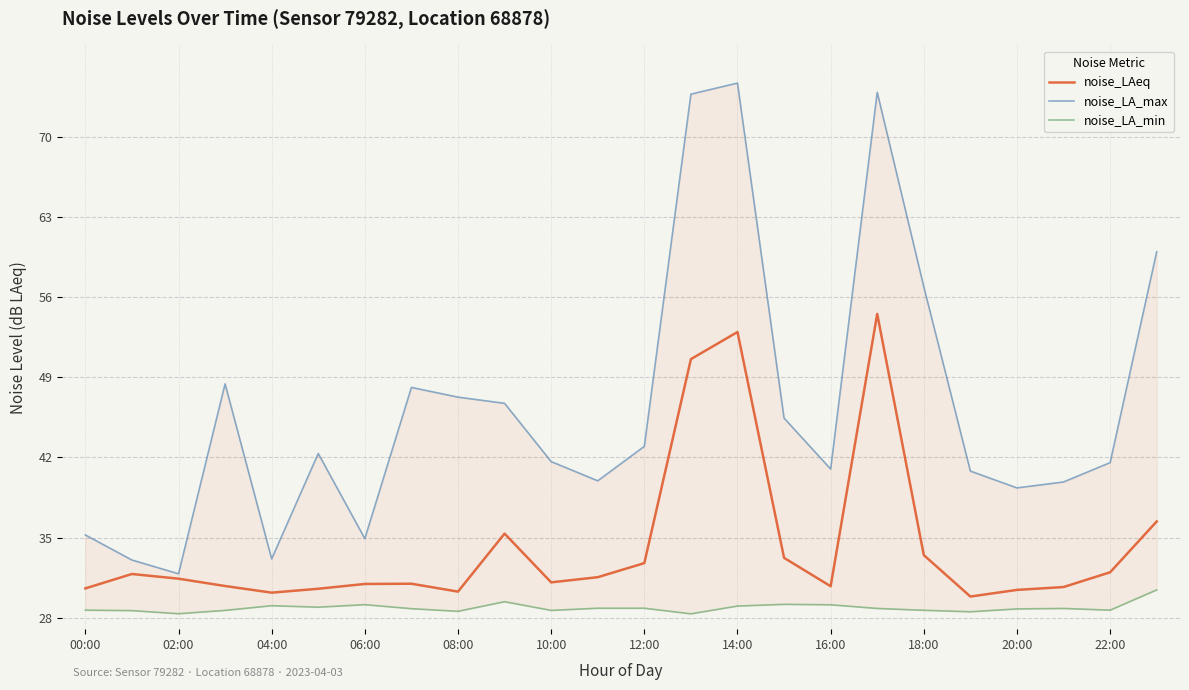

The noise_LAeq series shows 10.8 at 15. True or false?

False